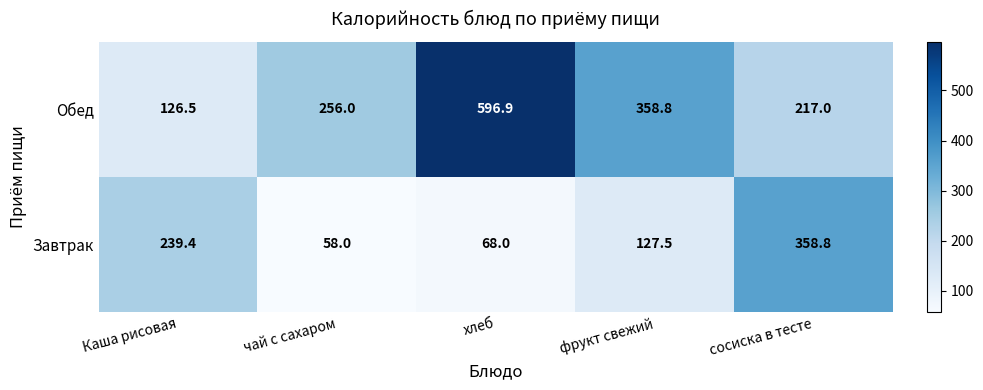

List the series in order of their overall mean, lowest first.

Завтрак, Обед